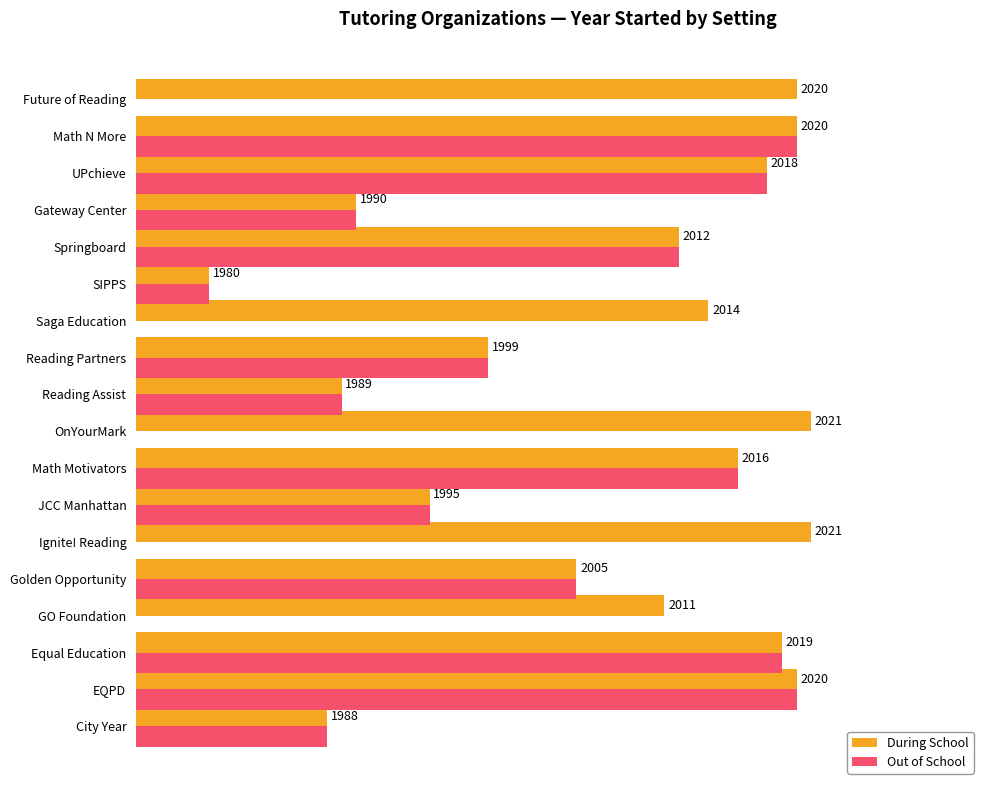

What are all the series names shown in the legend?

During School, Out of School